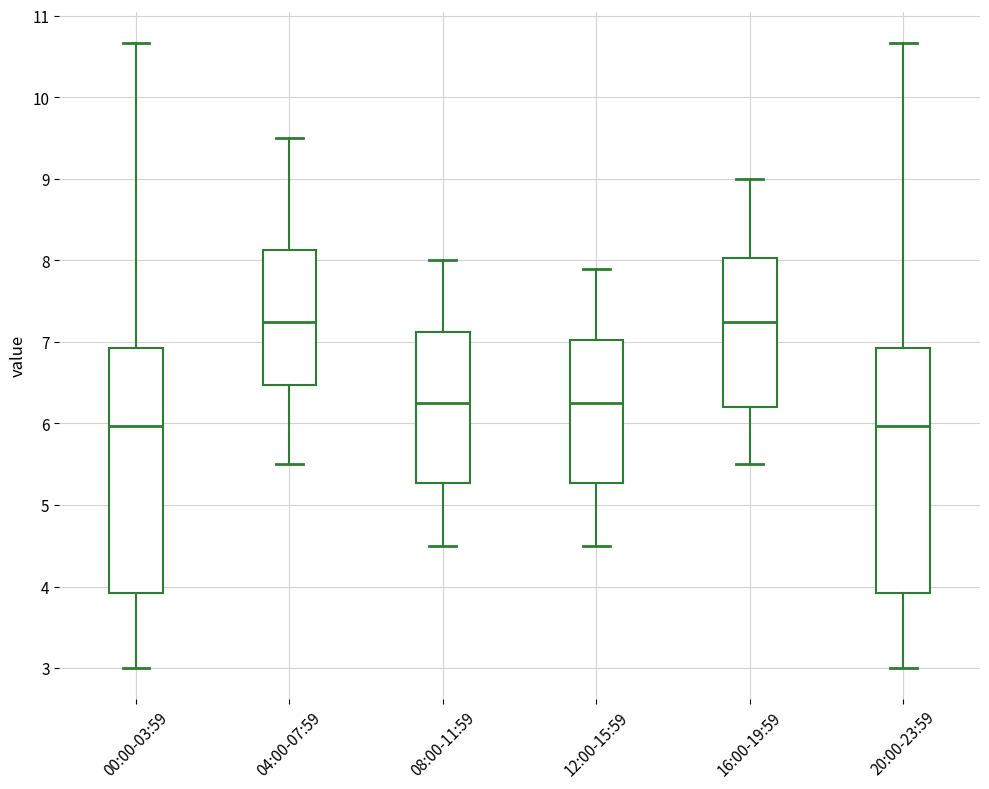

Reading left to right, read every box against the y-axis: the position of its median line, the range the box covers, and the ends of its whiskers. The values are not printed on the chart, so give them approximately, as read against the axis.

00:00-03:59: median 6.0, box 3.9 to 6.9, whiskers 3.0 to 10.7
04:00-07:59: median 7.3, box 6.5 to 8.1, whiskers 5.5 to 9.5
08:00-11:59: median 6.3, box 5.3 to 7.1, whiskers 4.5 to 8.0
12:00-15:59: median 6.3, box 5.3 to 7.0, whiskers 4.5 to 7.9
16:00-19:59: median 7.3, box 6.2 to 8.0, whiskers 5.5 to 9.0
20:00-23:59: median 6.0, box 3.9 to 6.9, whiskers 3.0 to 10.7